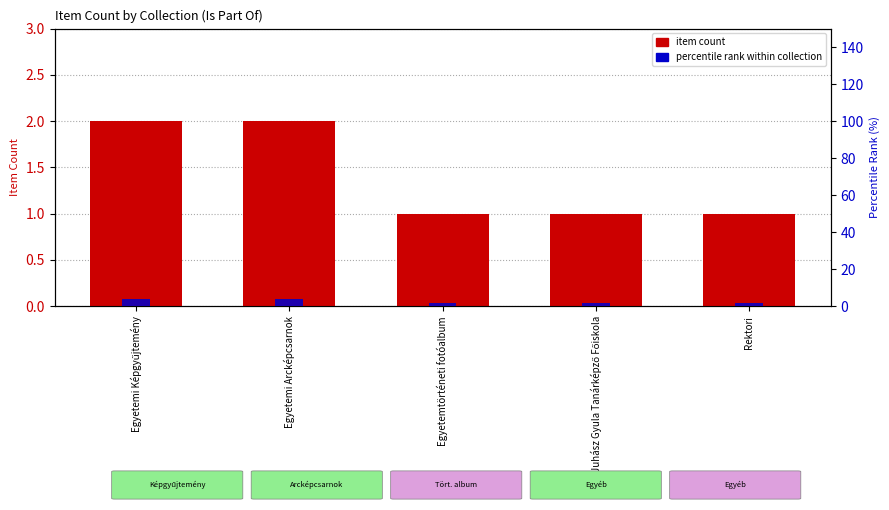

How many data points does each series have?

5